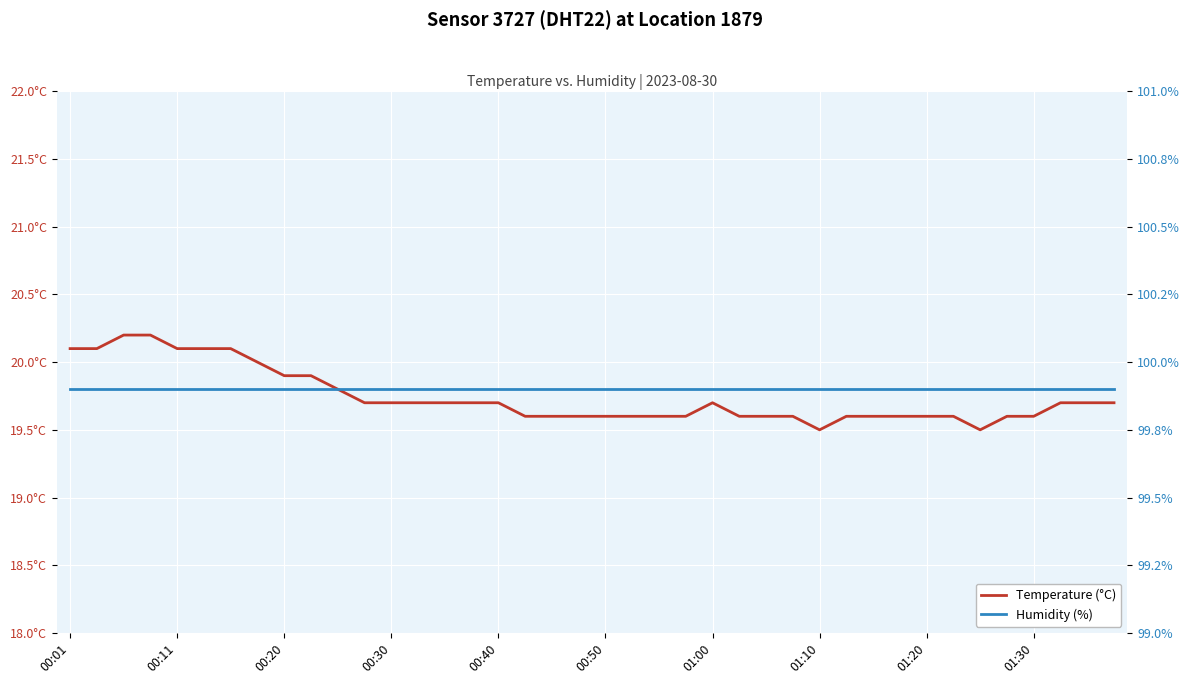

In temperature, how many points are higher than both neighbors (excluding endpoints)?

1